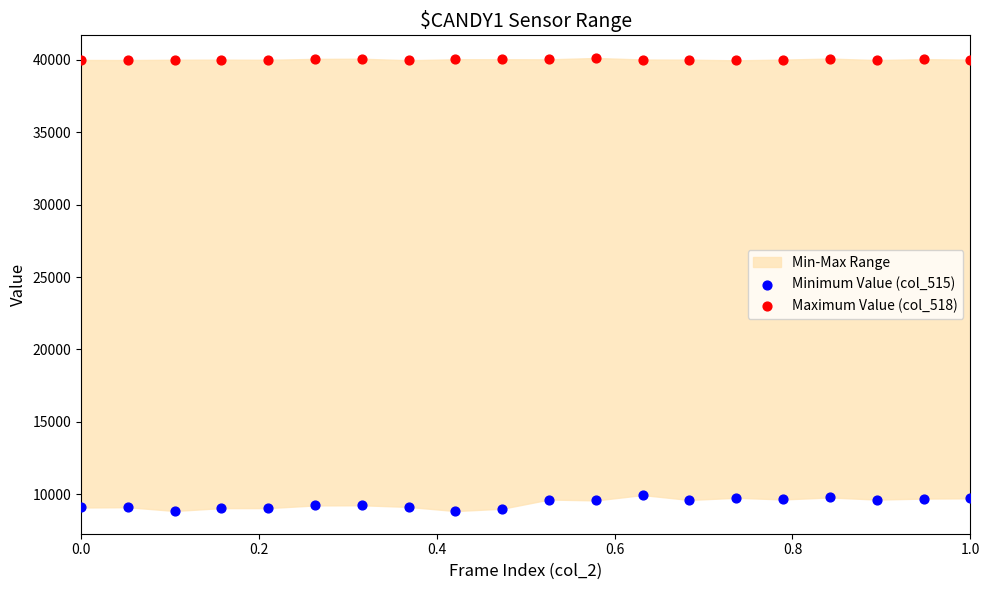

Across all data points, what is the range of Y values (max minus min)?

31306